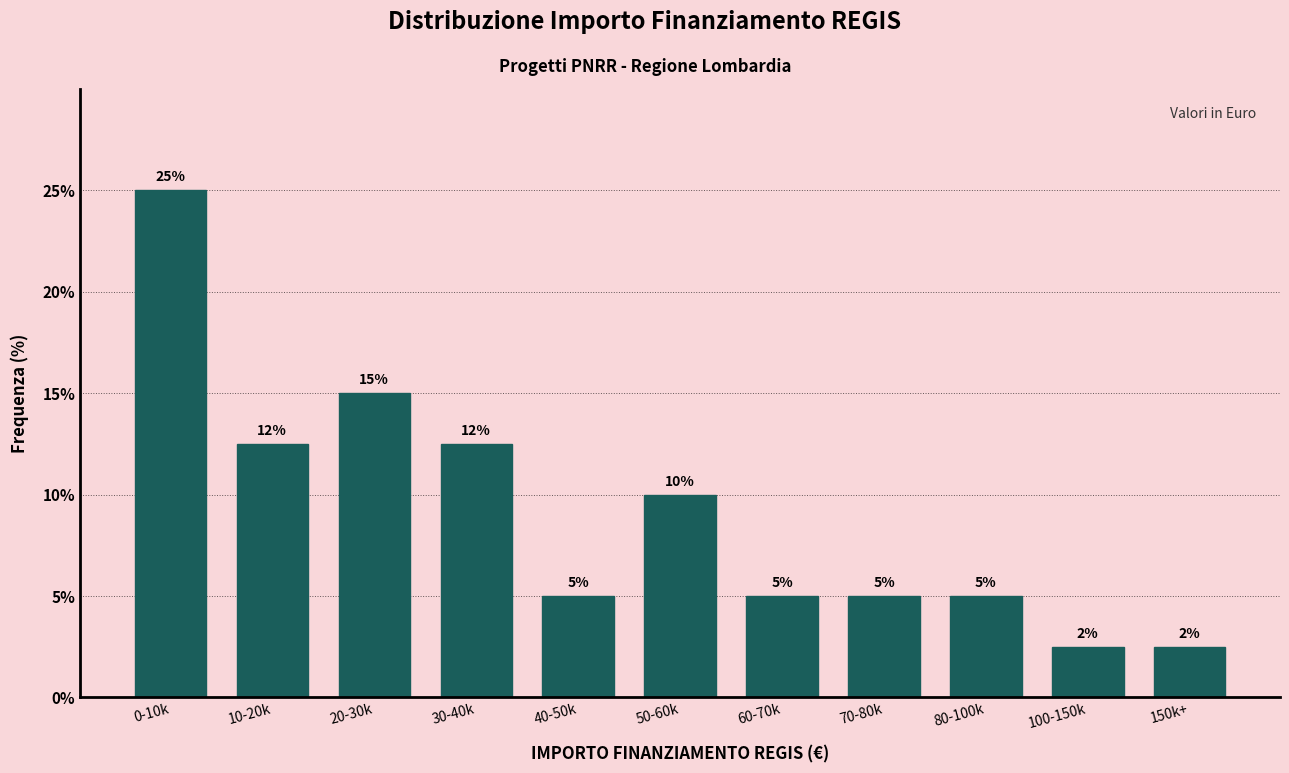

What is the sum of the values at 20-30k and 40-50k?

20.0